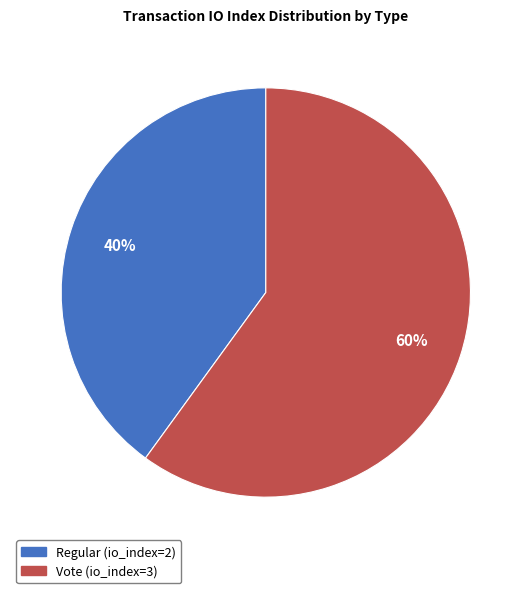

Between Regular (io_index=2) and Vote (io_index=3), which is larger?

Vote (io_index=3)